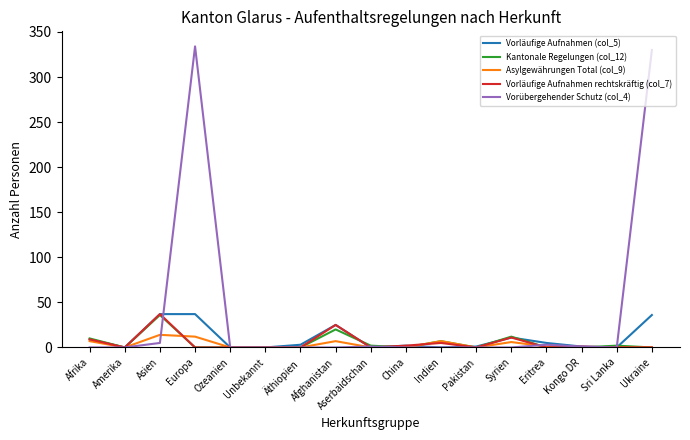

What is the sum of all Asylgewährungen Total (col_9) values?

54